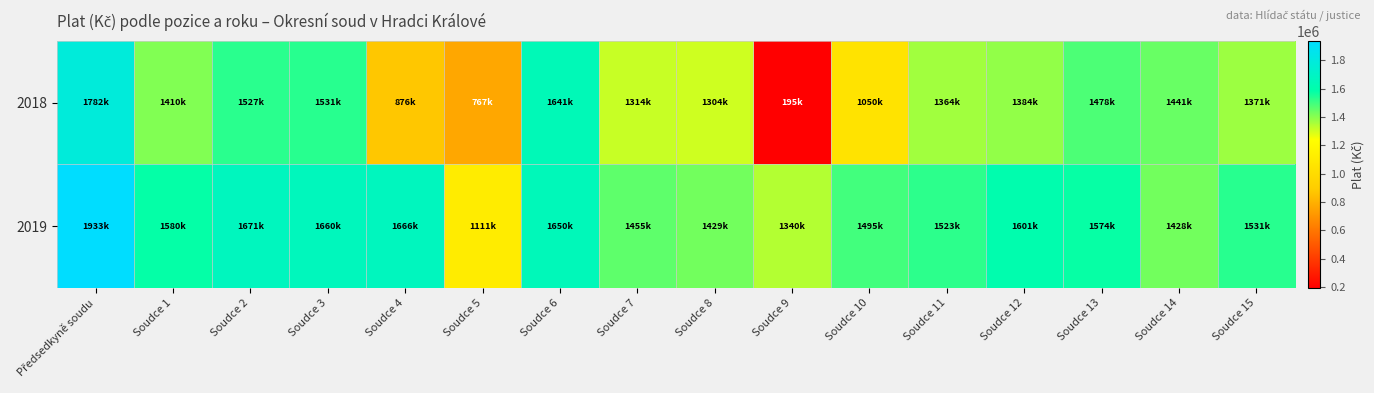

What is the spread (max minus min) of values at Soudce 13?

95960